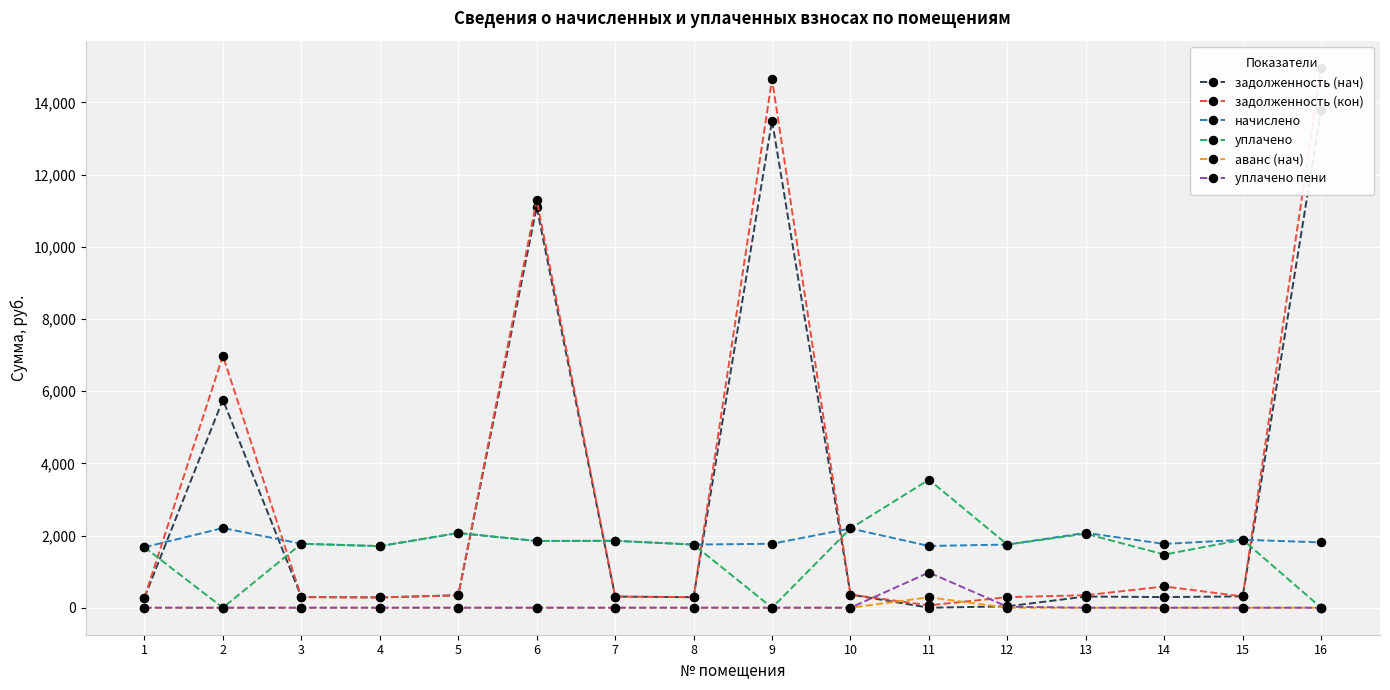

How many distinct data groups are displayed?

6